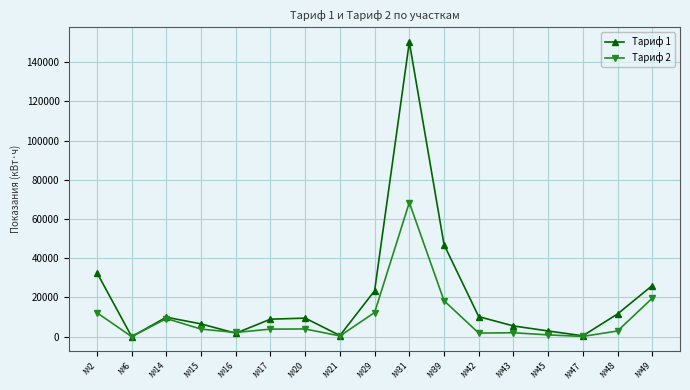

What is the spread (max minus min) of values at №42?

8381